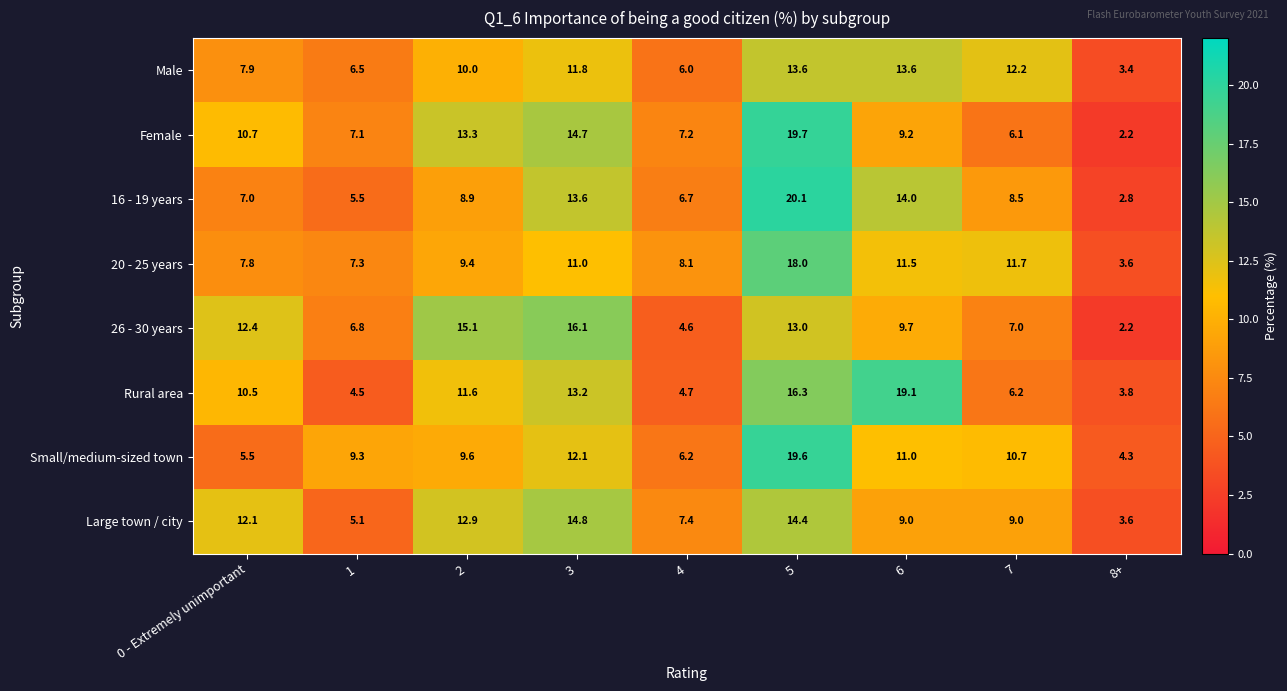

Which series has the widest spread of values?

Female